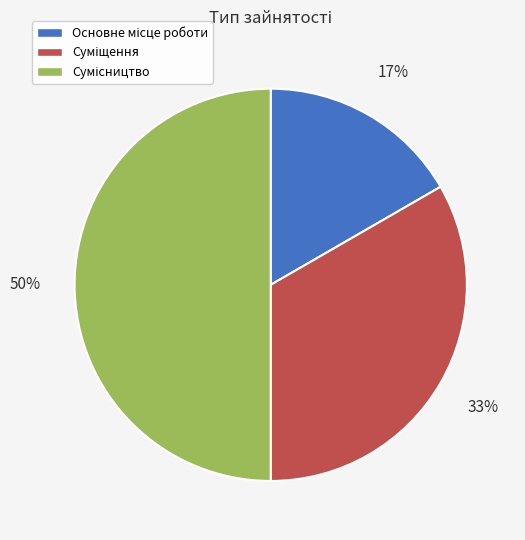

To the nearest percent, what is the difference between the largest and smallest slice percentages?

33%